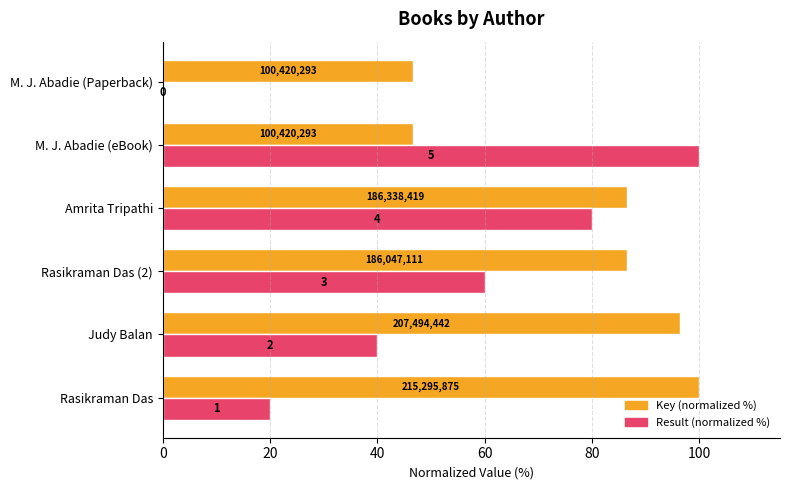

What is the value of the Key (normalized %) bar at the 6th from the left?

46.6